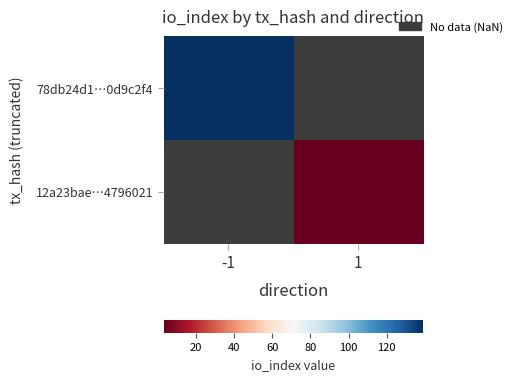

Which category has the lowest value in the 78db24d1…0d9c2f4 series?

-1